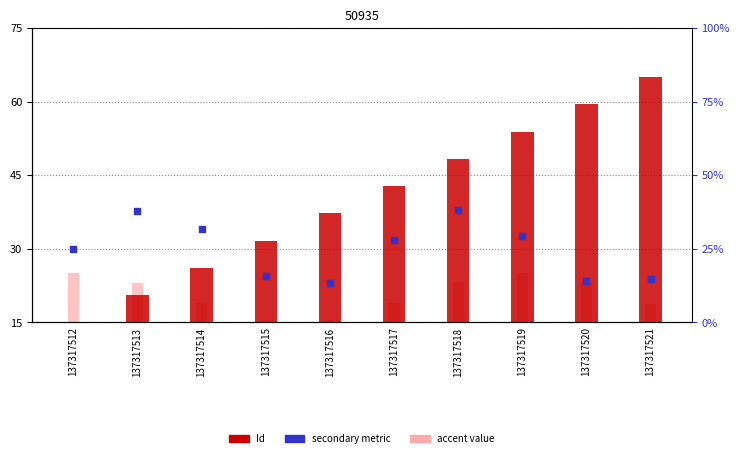

Which series has the largest total across all categories?

Id